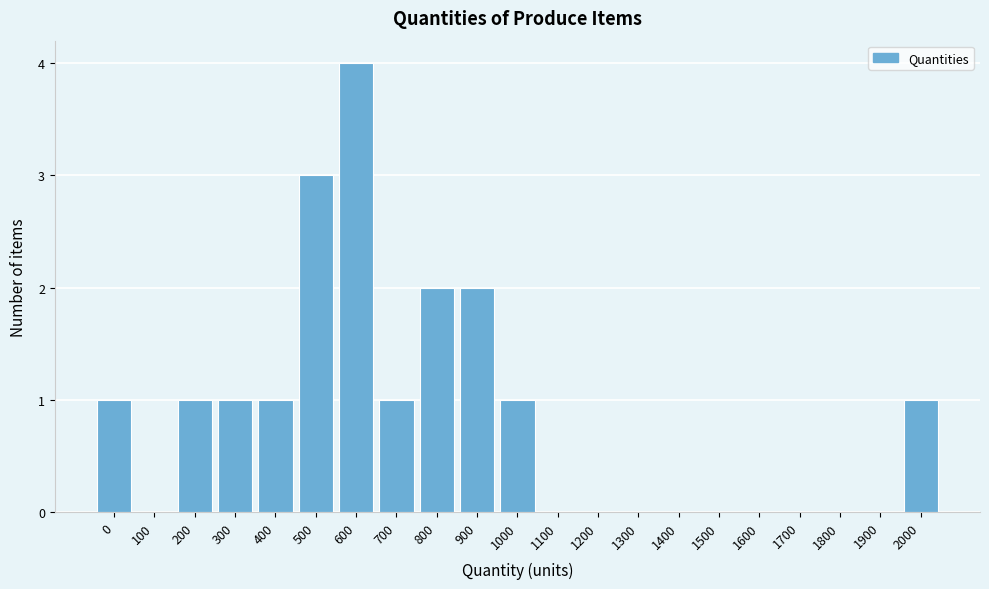

Reading left to right, what are all the values shown in this chart?

0=1	100=0	200=1	300=1	400=1	500=3	600=4	700=1	800=2	900=2	1000=1	1100=0	1200=0	1300=0	1400=0	1500=0	1600=0	1700=0	1800=0	1900=0	2000=1